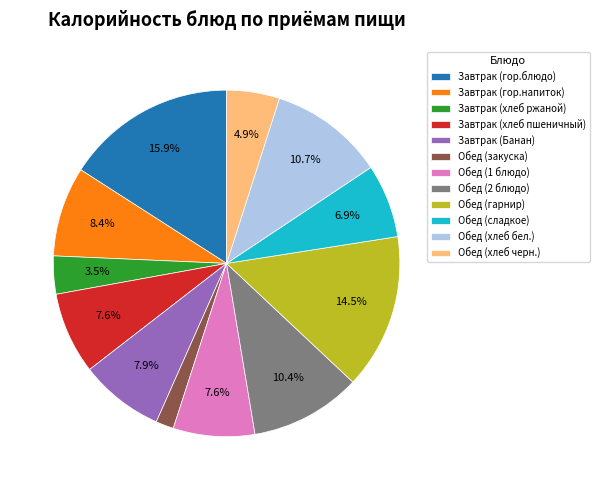

Is the sum of Обед (1 блюдо) and Обед (хлеб черн.) greater than half?

No